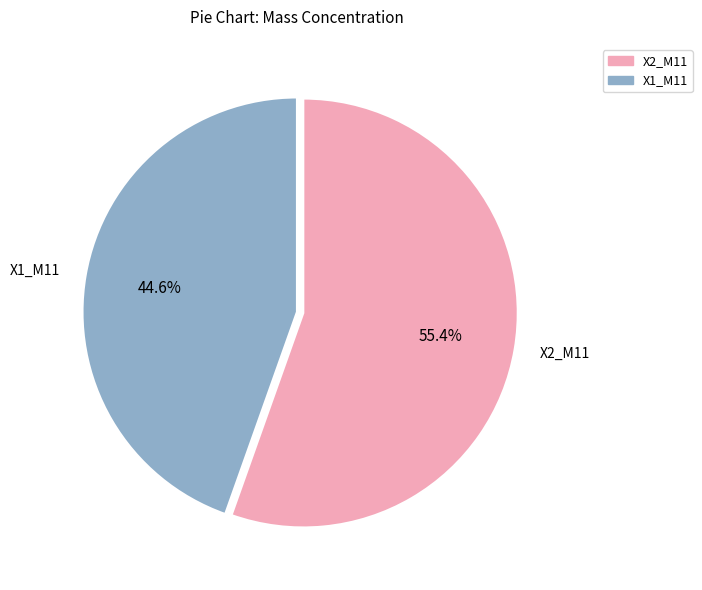

How many segments does this pie chart have?

2